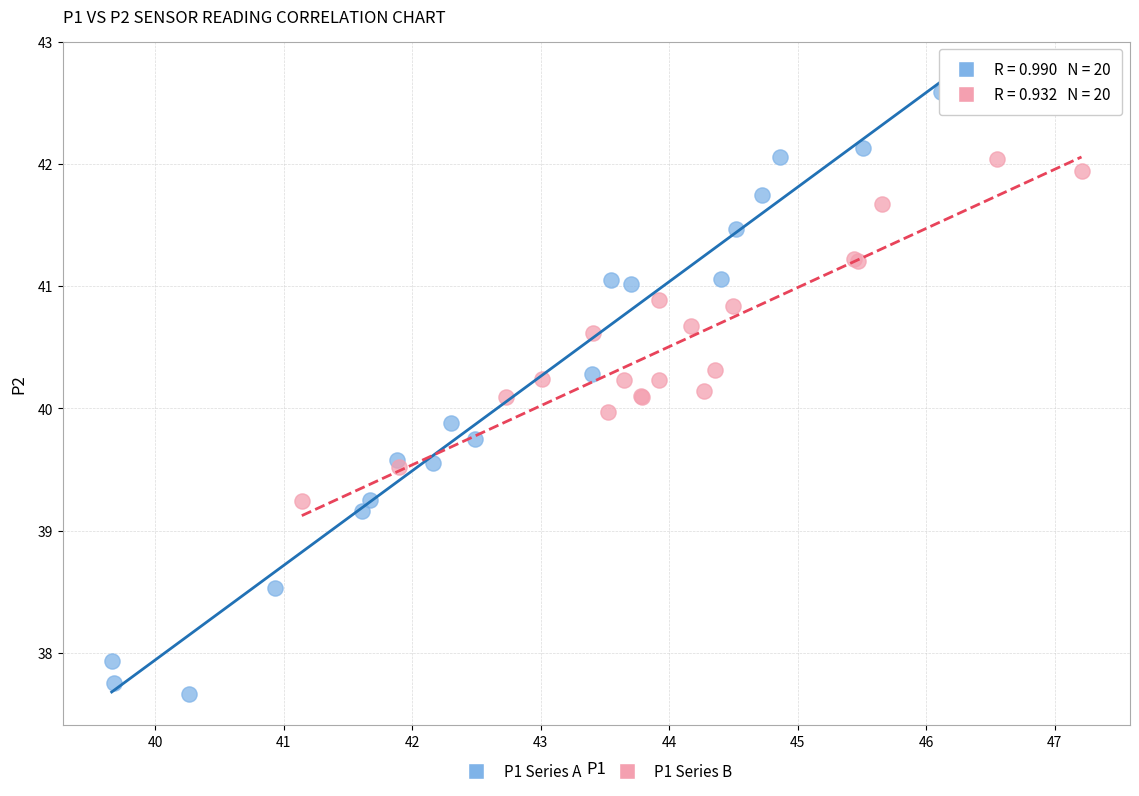

What are all the series names shown in the legend?

P1 Series A, P1 Series B